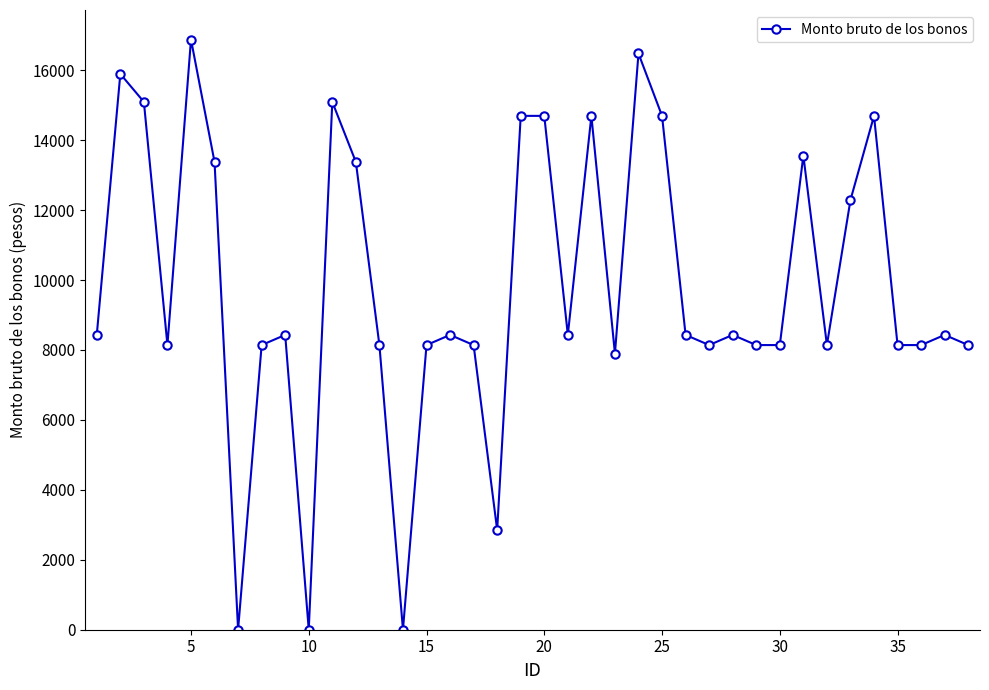

What is the greatest value displayed?

16879.8